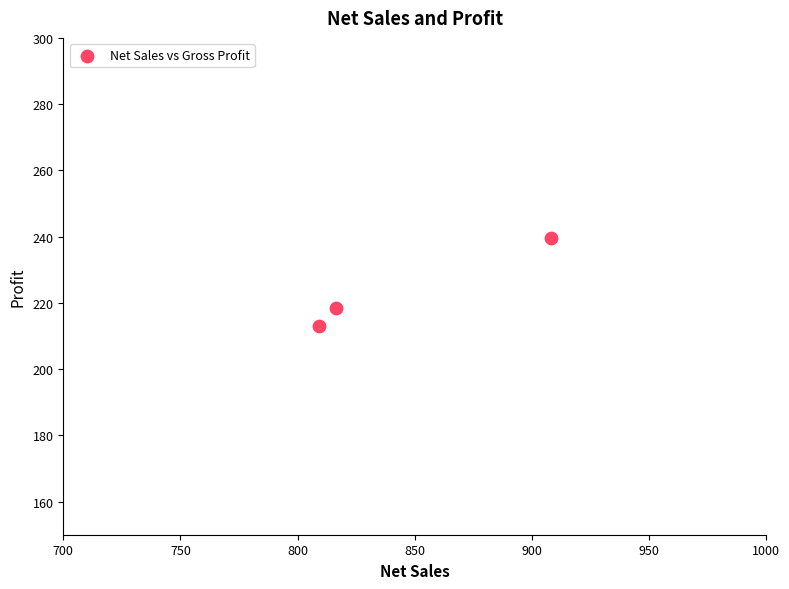

What Y value in the scatter plot is closest to 226?

218.3